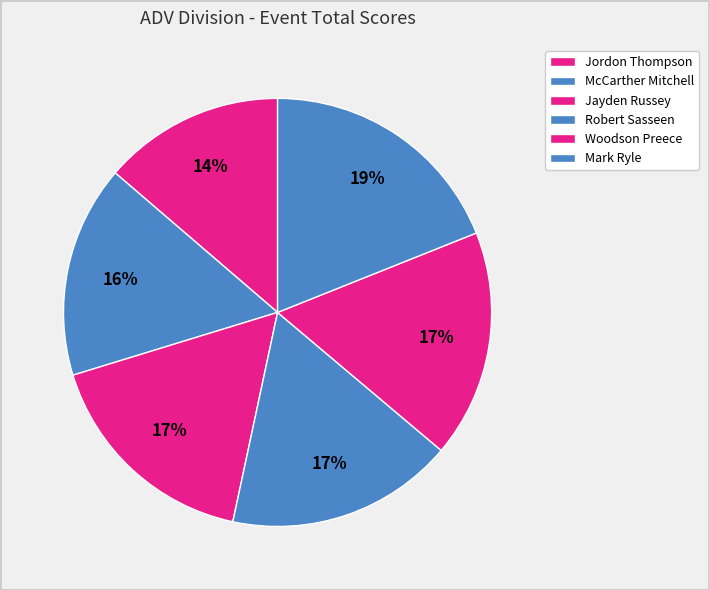

Count the number of slices in the pie.

6